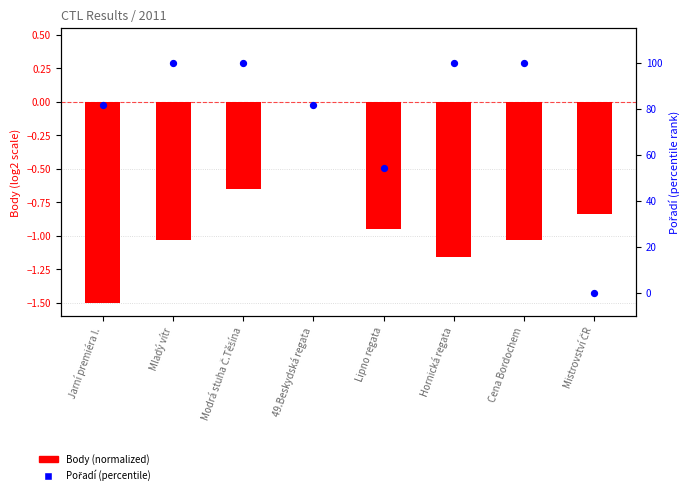

At how many categories does at least one series exceed 59?

6